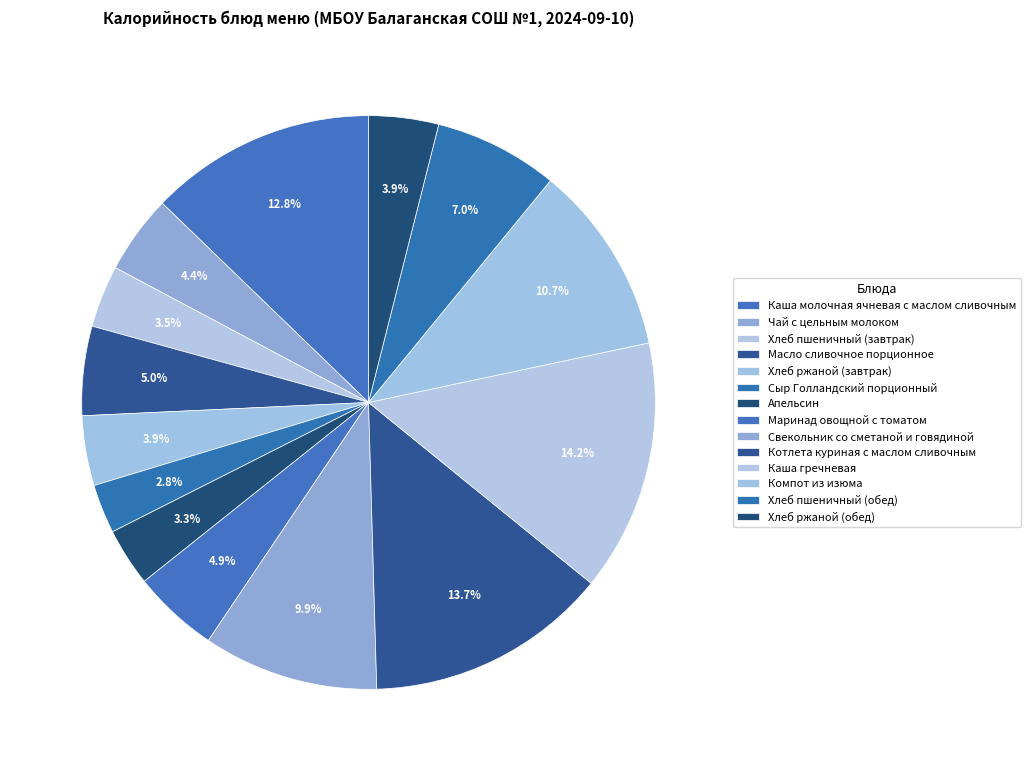

Rank the categories by value from highest to lowest.

Каша гречневая, Котлета куриная с маслом сливочным, Каша молочная ячневая с маслом сливочным, Компот из изюма, Свекольник со сметаной и говядиной, Хлеб пшеничный (обед), Масло сливочное порционное, Маринад овощной с томатом, Чай с цельным молоком, Хлеб ржаной (завтрак), Хлеб ржаной (обед), Хлеб пшеничный (завтрак), Апельсин, Сыр Голландский порционный